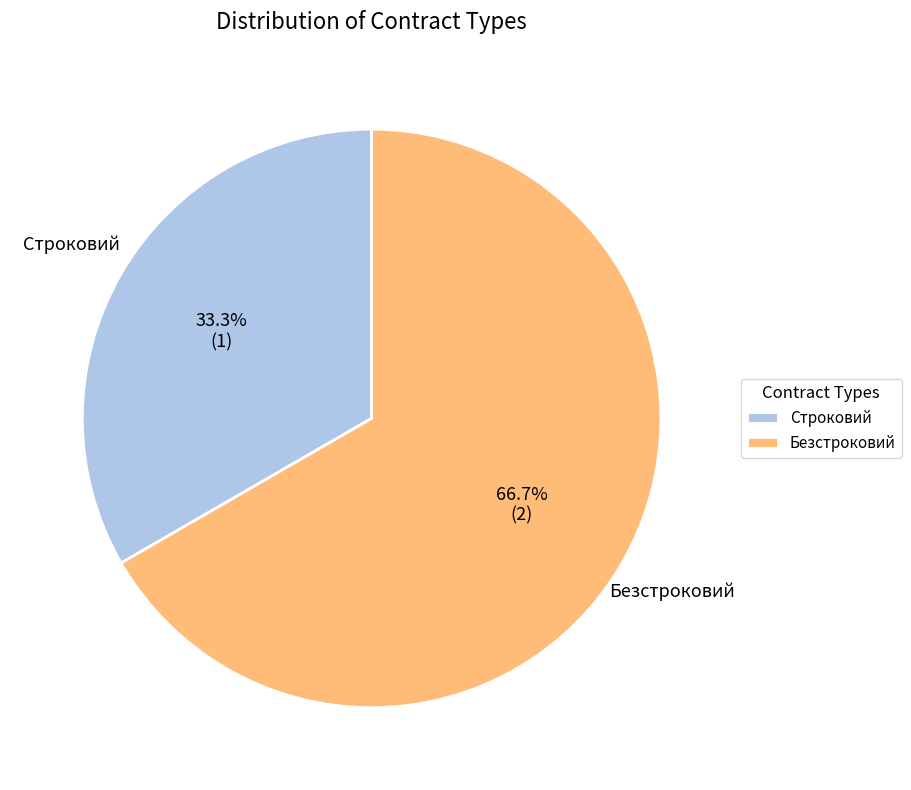

To the nearest percent, what percentage of the pie is Строковий?

33%